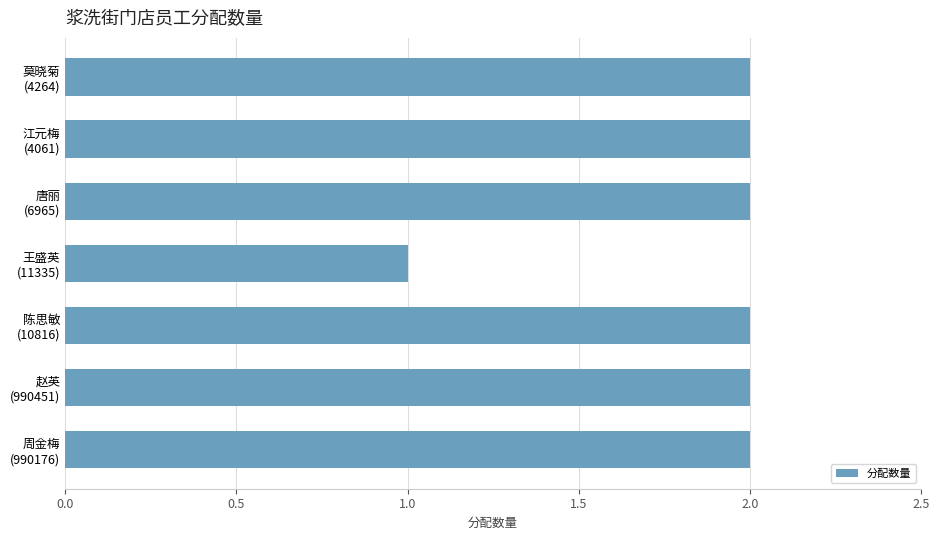

What is the value of the 3rd bar from the top?

2